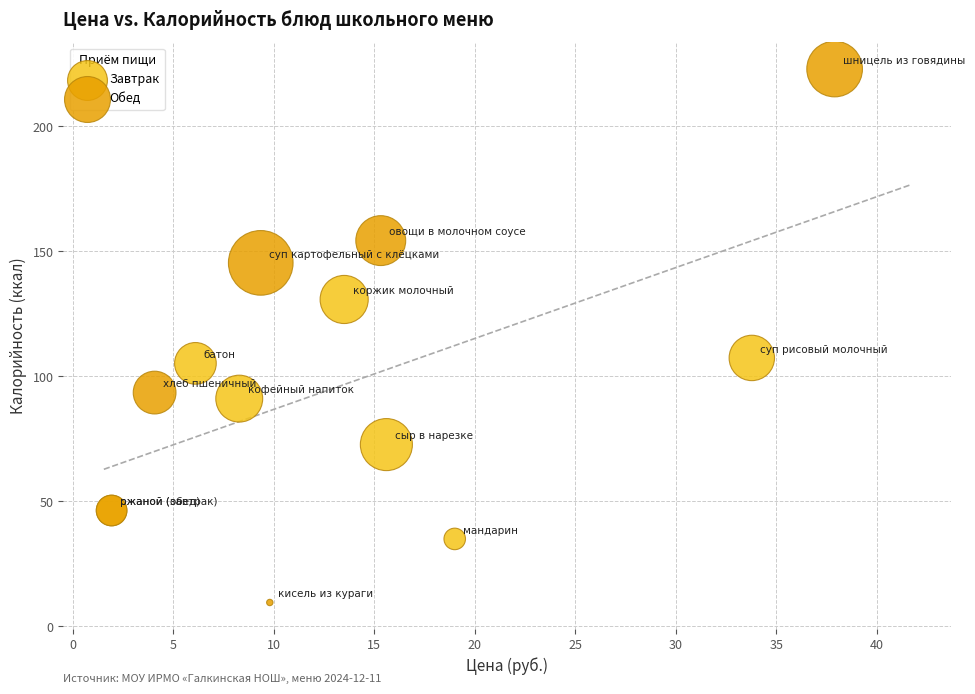

Which series contains the highest Y value?

Обед